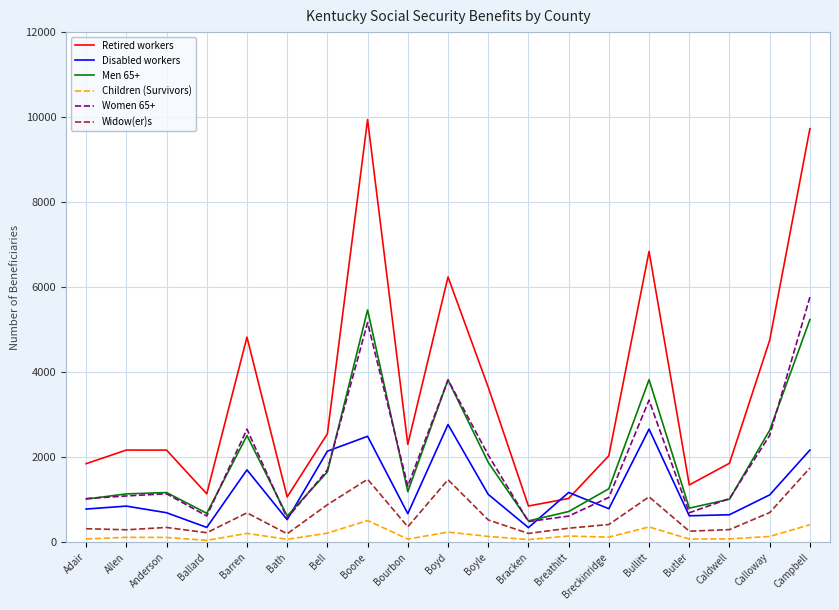

Is the value of Men 65+ at Boyd greater than the value of Retired workers at Boyd?

No